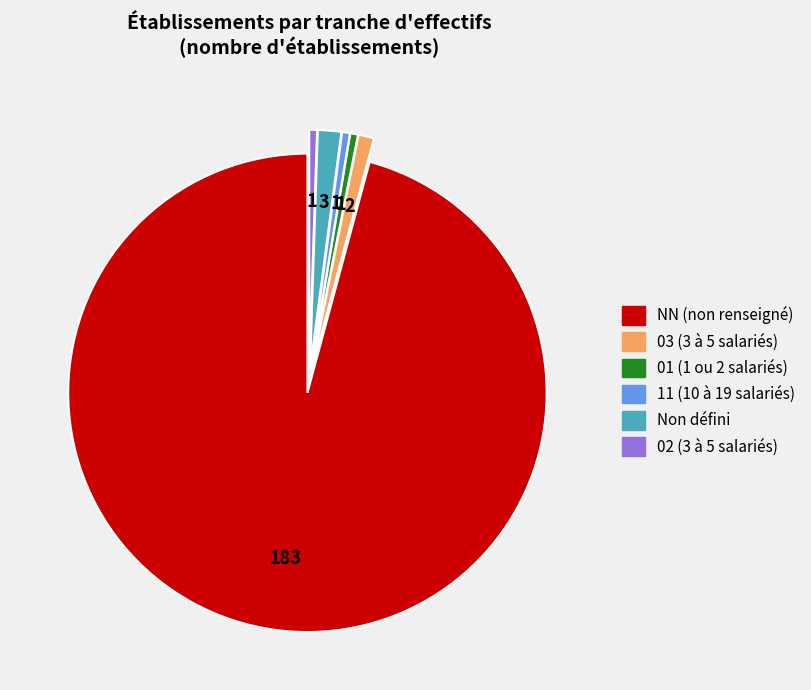

Is there any slice that represents more than half of the pie?

Yes